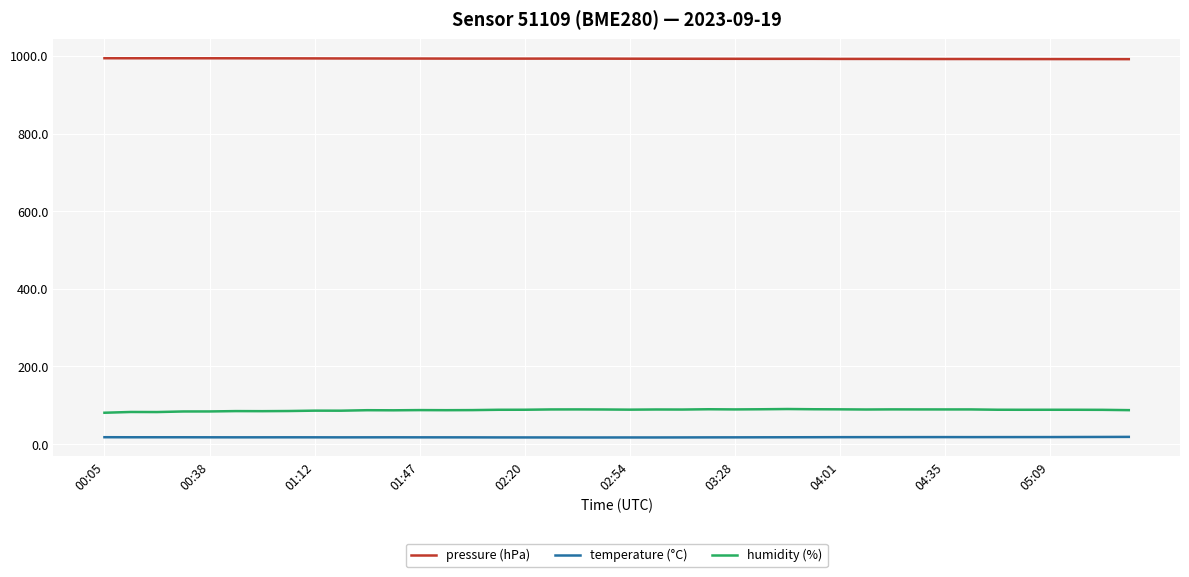

What is the average value of the temperature (°C) series?

17.7